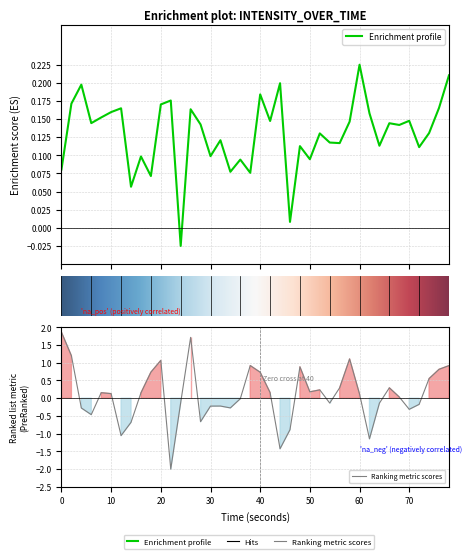

How many negative values are there?

1